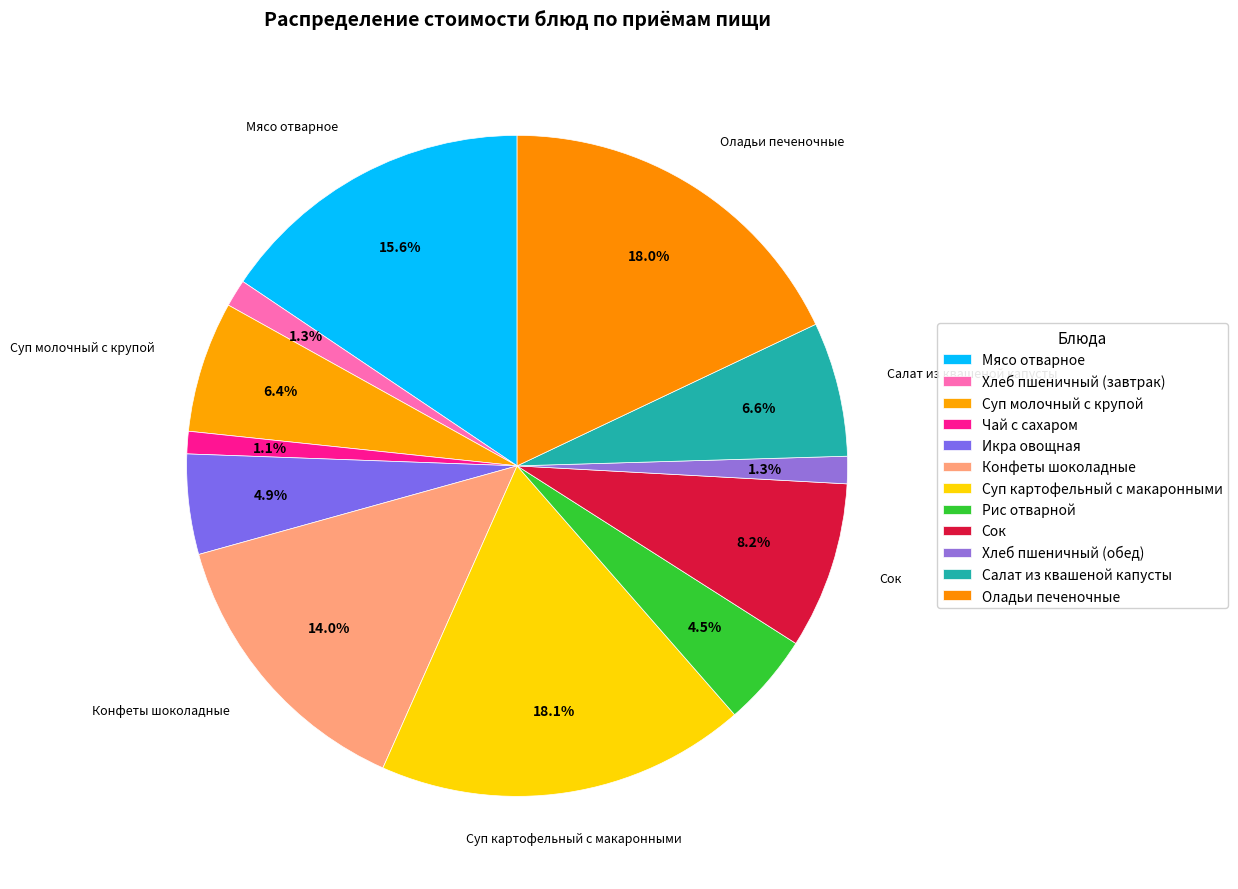

Is Чай с сахаром the majority of the pie?

No